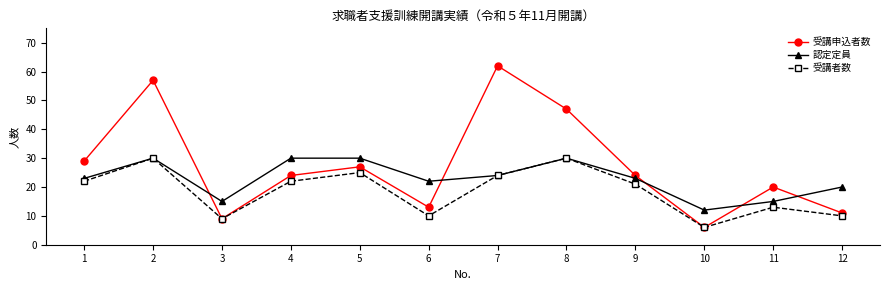

Which series has the largest total across all categories?

受講申込者数